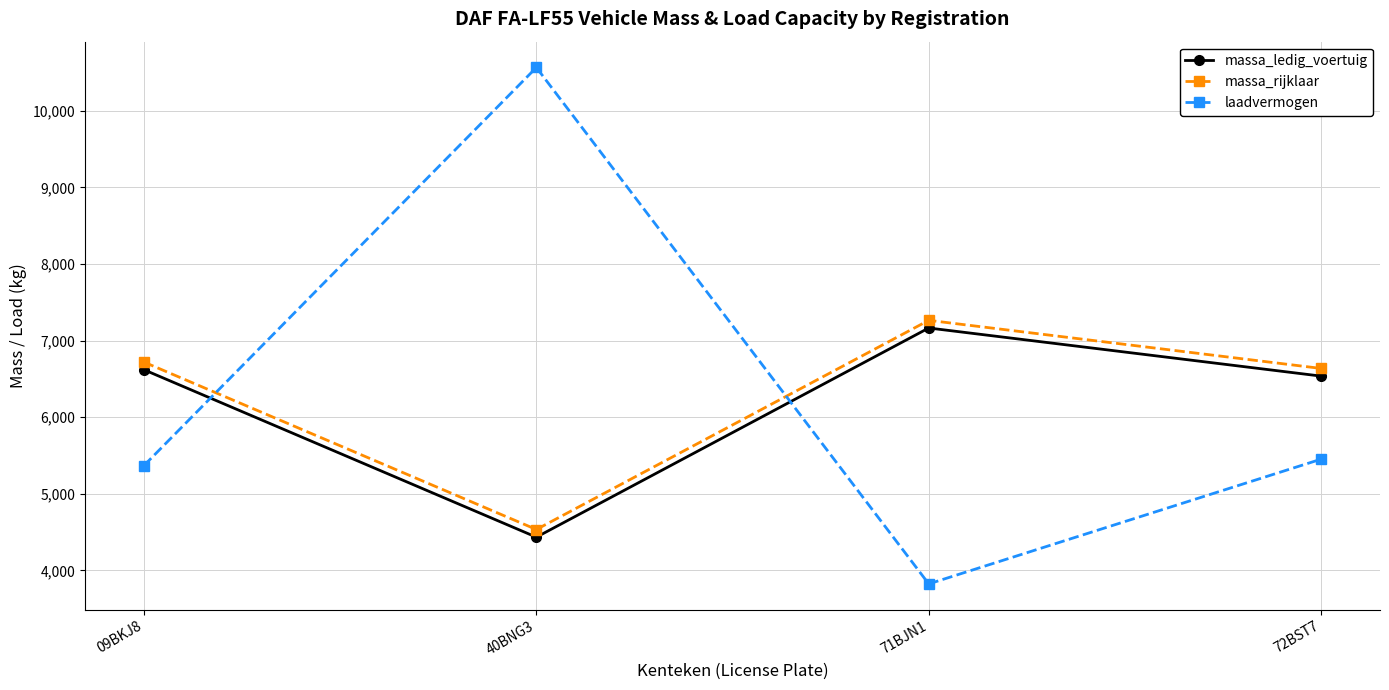

Which category has the lowest value in the massa_rijklaar series?

40BNG3